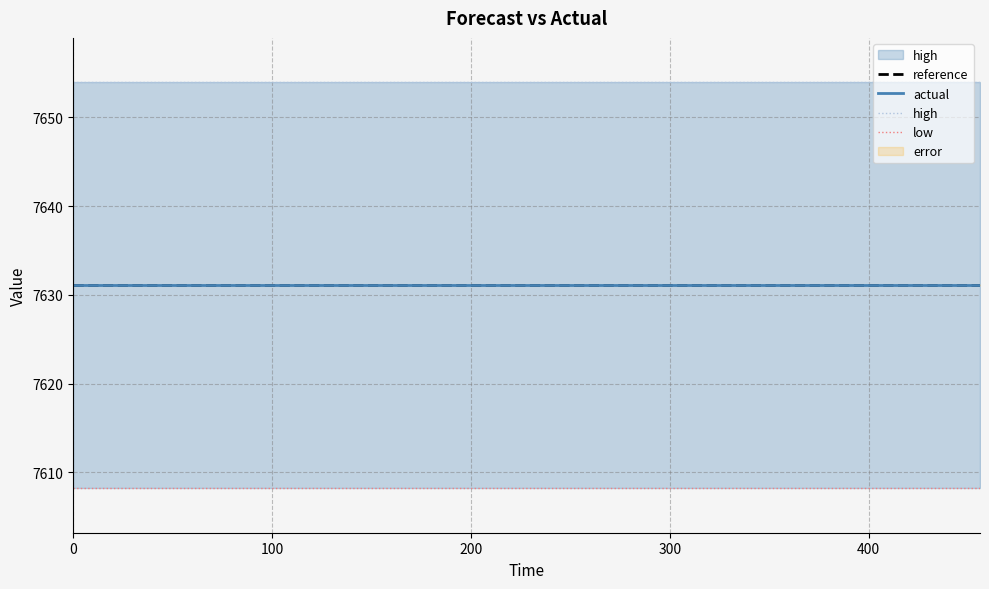

What is the average value of the low series?

7608.2